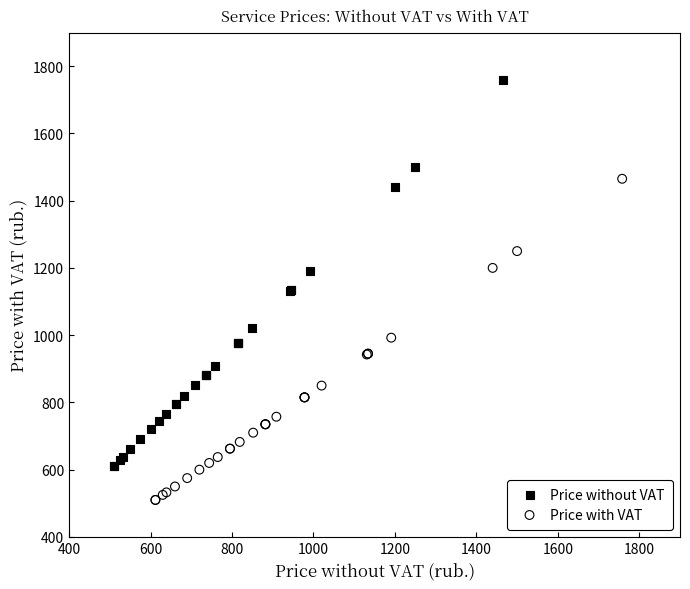

Which series has the largest Y range (max minus min)?

Price without VAT